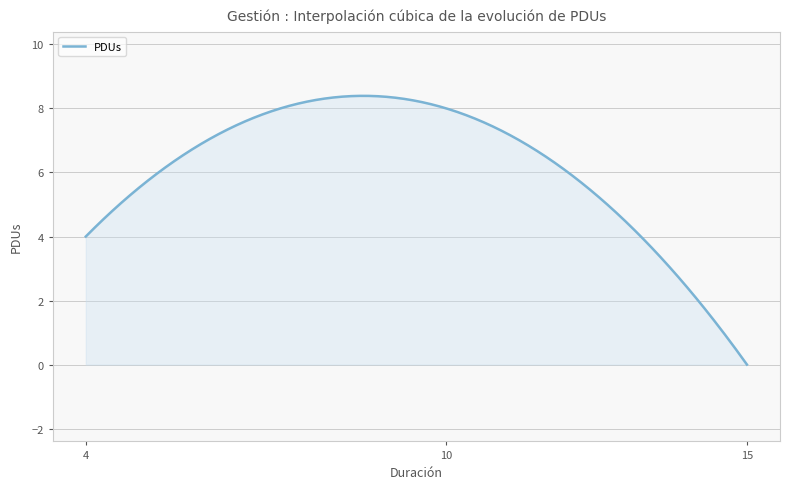

What is the difference between the maximum and minimum values?

8.4